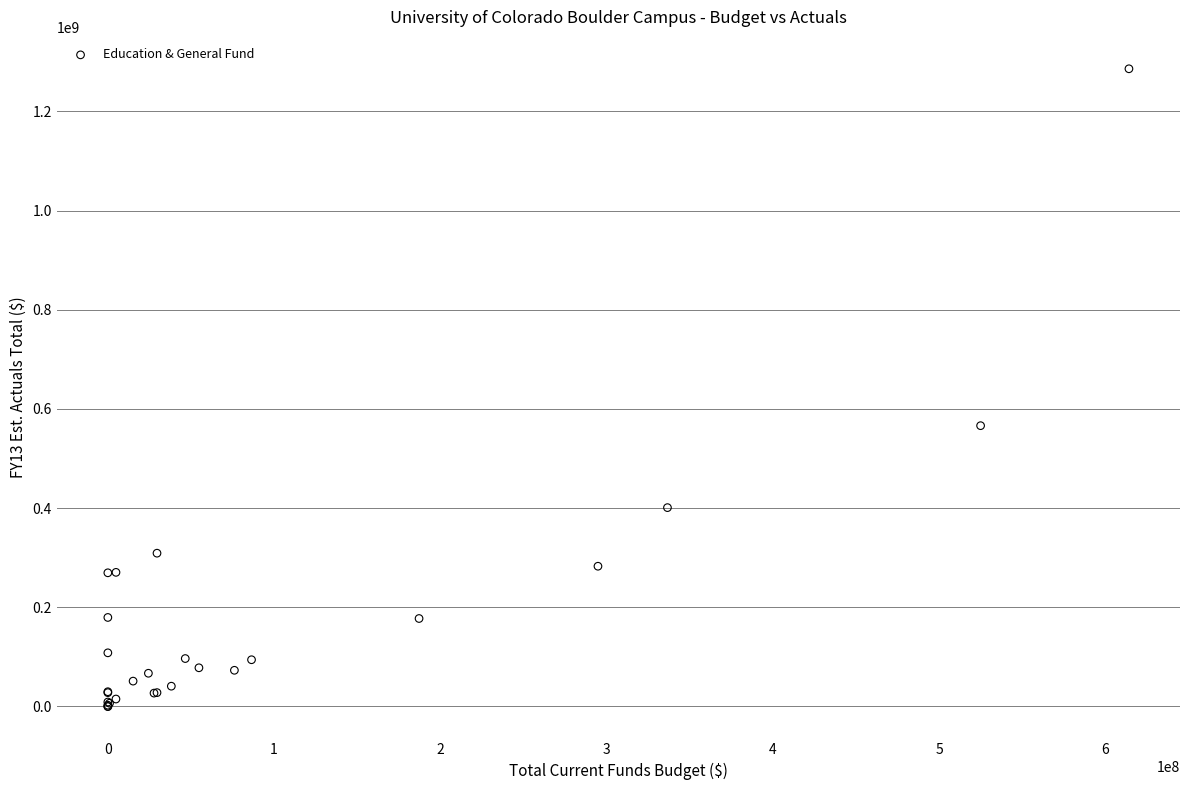

What Y value in the scatter plot is closest to 642959090?

566233032